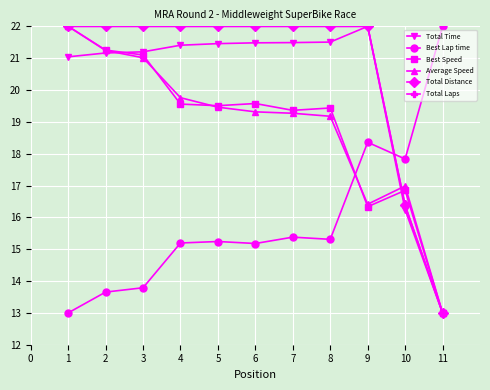

Is this an area chart (filled region under the line)?

No